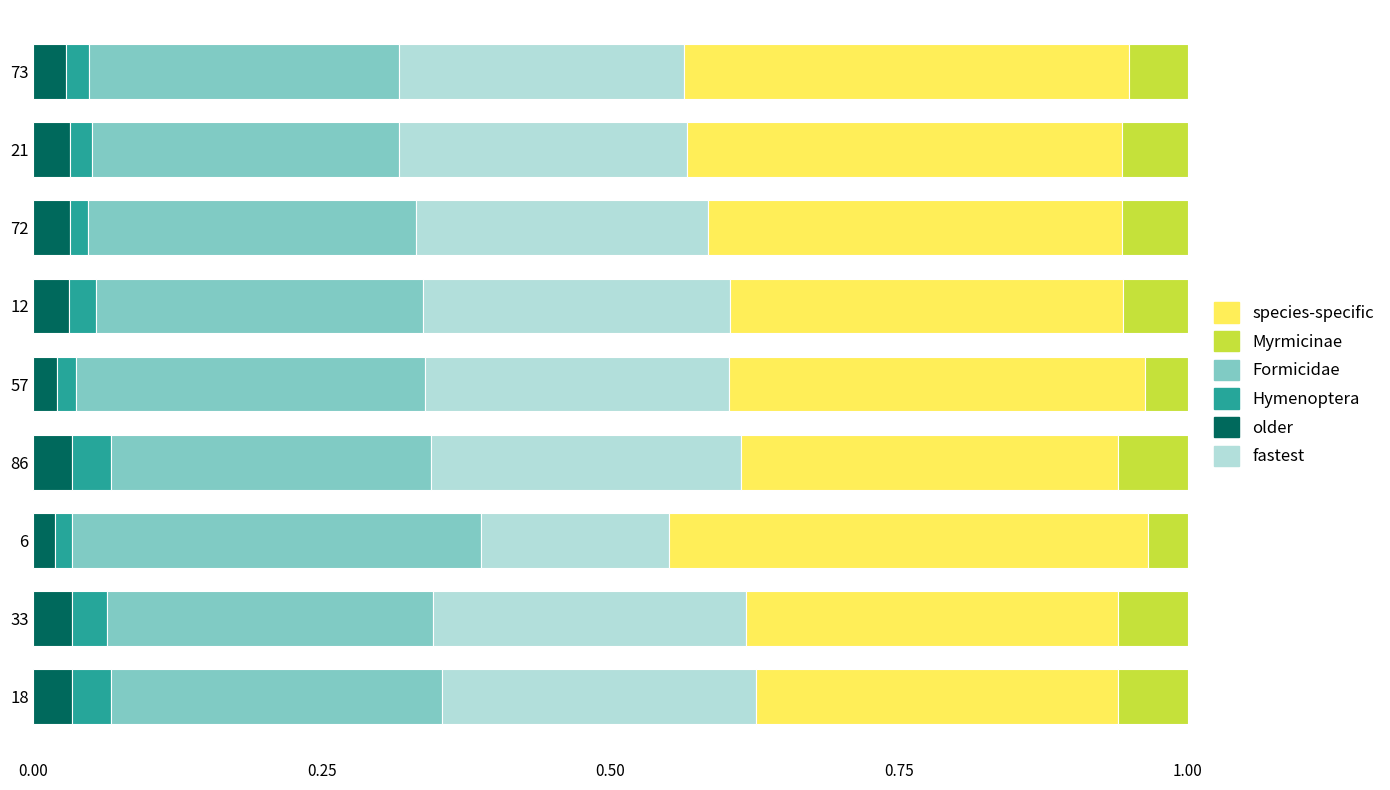

What is the total value across all series at 18?

1.0